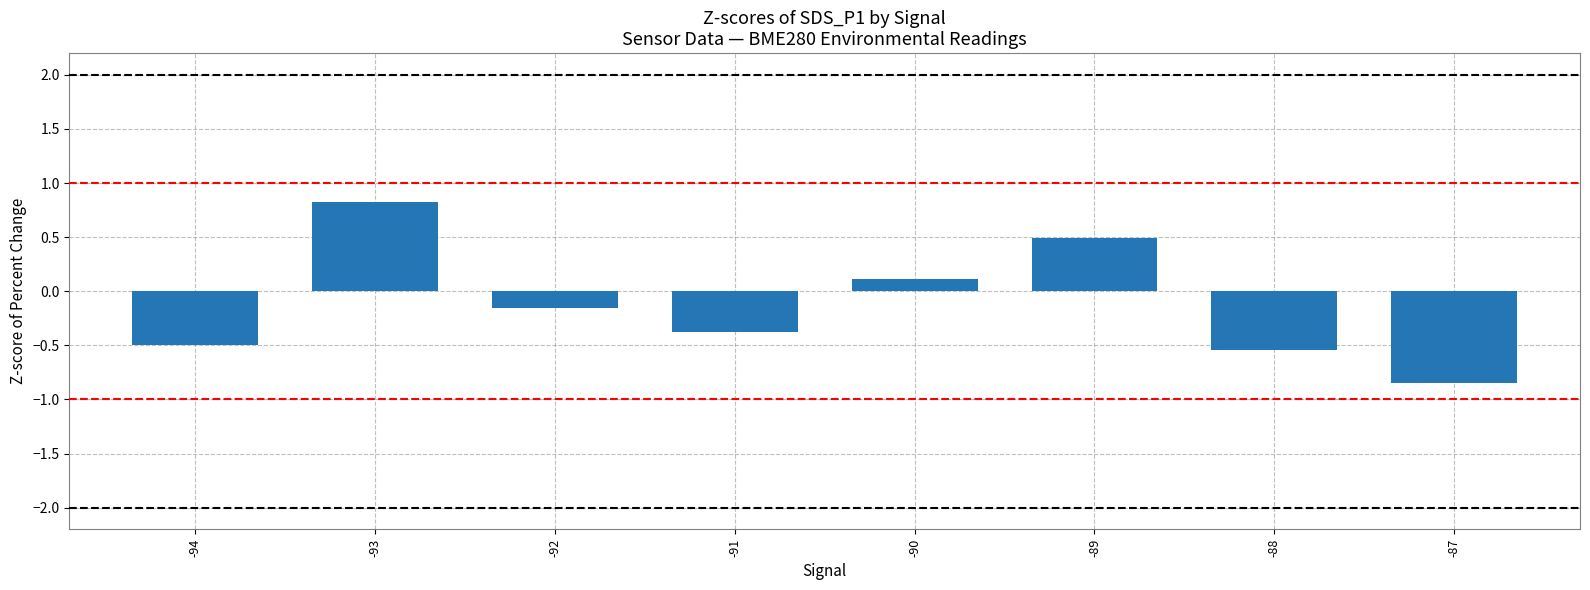

Where does the data first go above 0?

-93